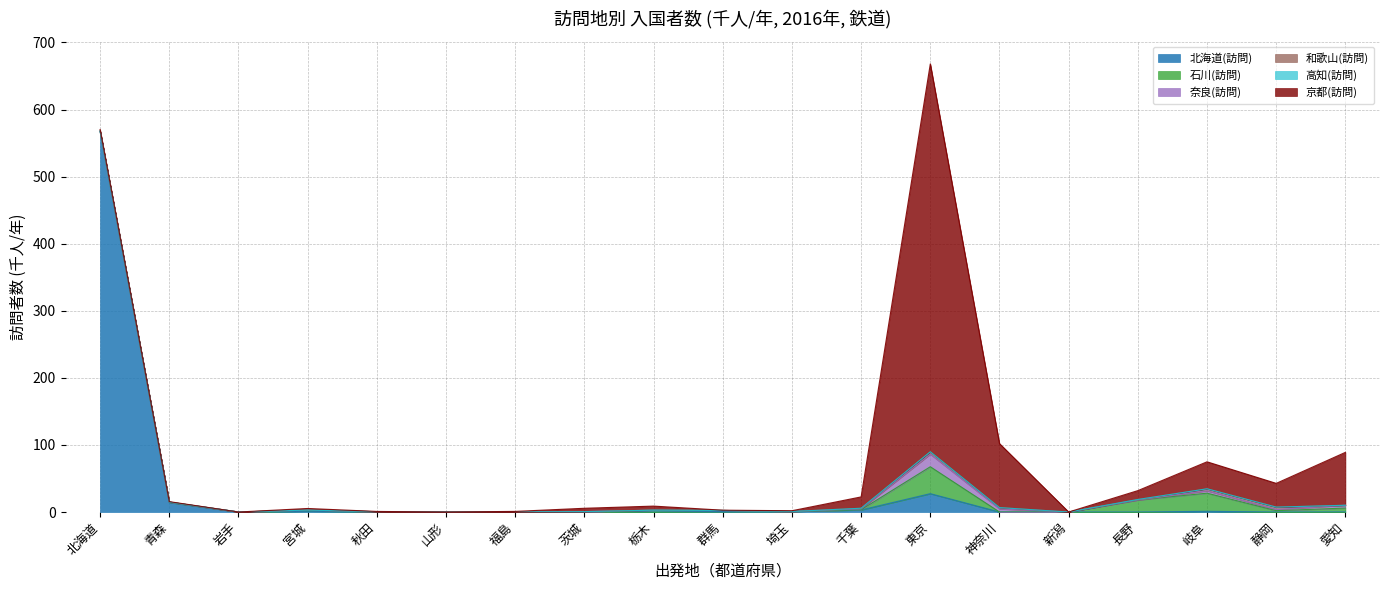

Which series has the largest total across all categories?

京都(訪問)